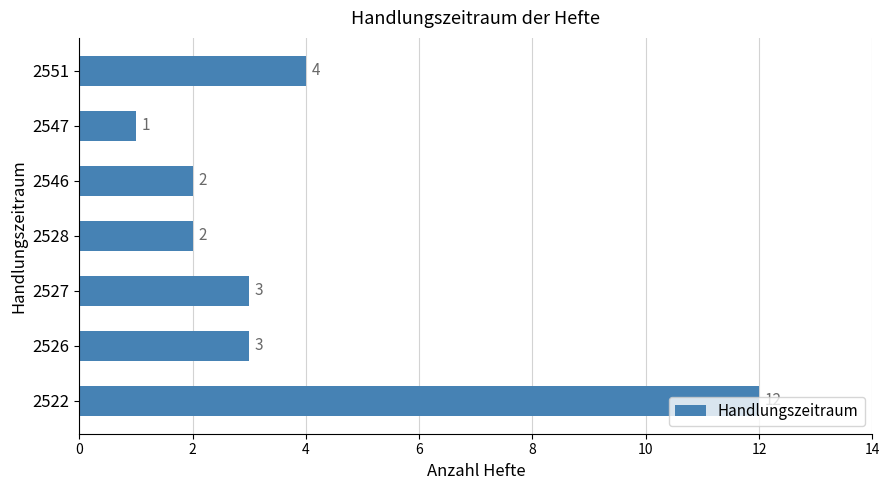

True or false: the data shows 3 at 2526.

True